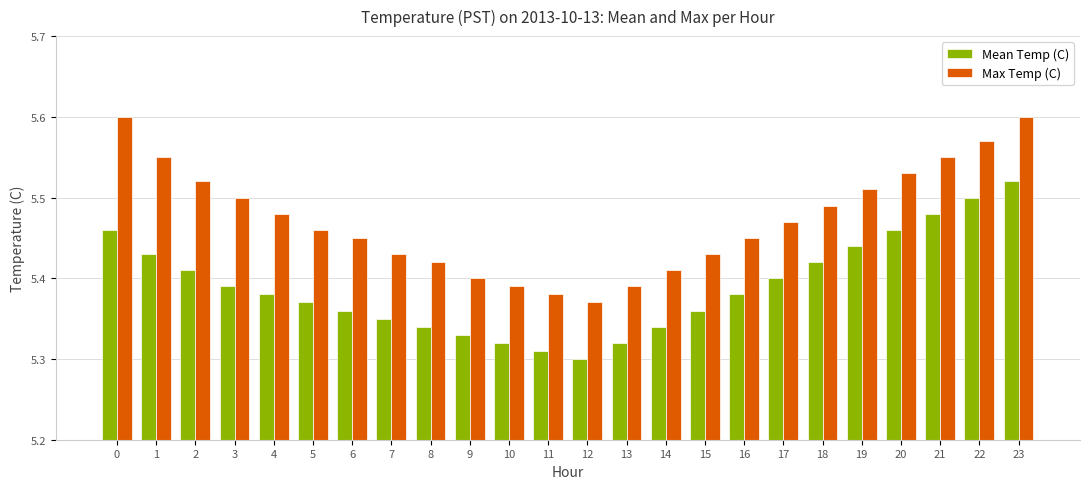

What is the sum of all Mean Temp (C) values?

129.4